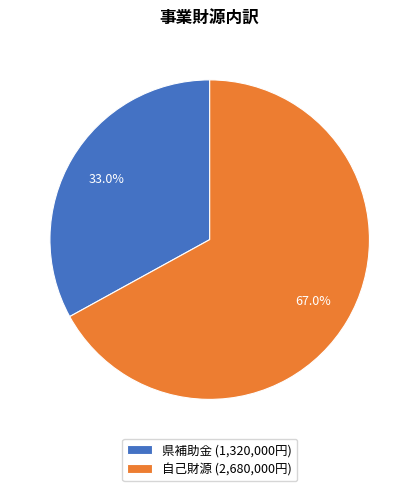

How much of the chart is everything except 県補助金?

67.0%